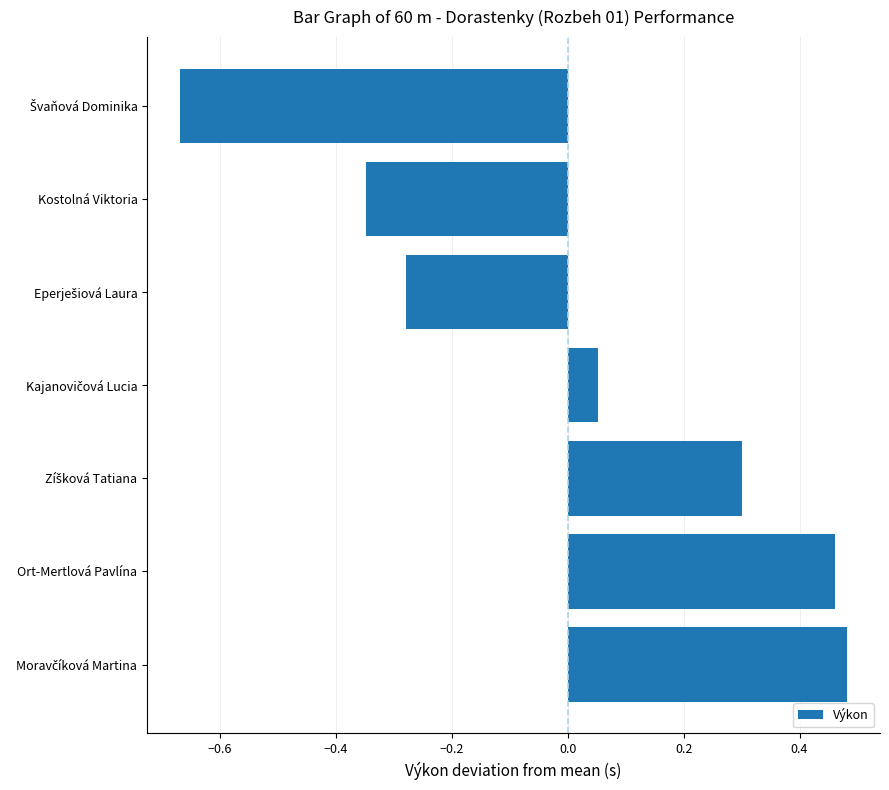

What is the difference between the second highest and minimum values?

1.1